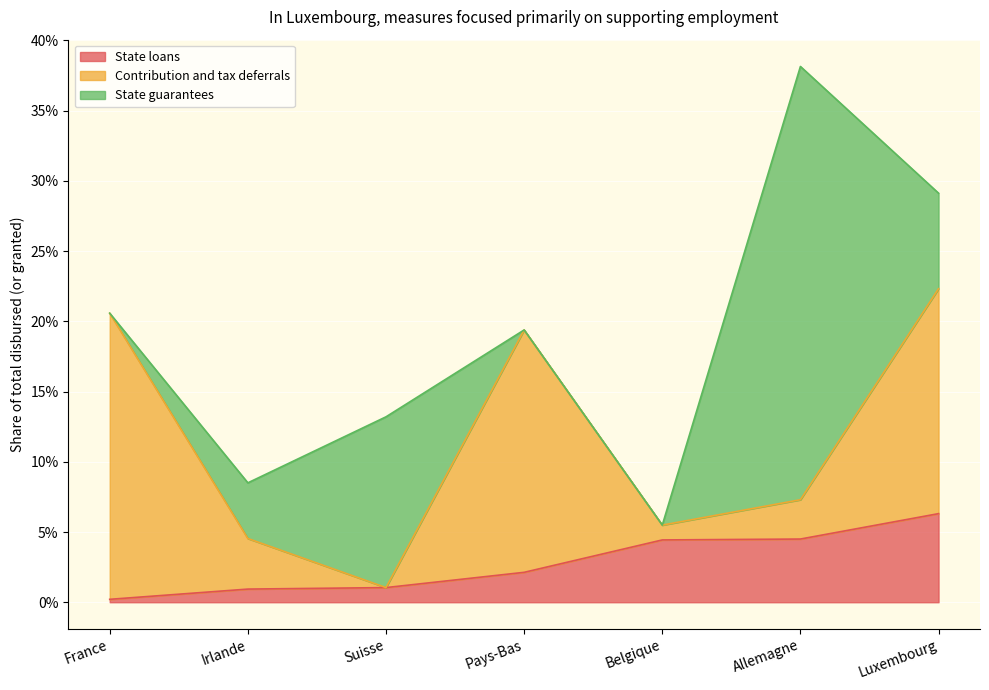

What are all the series names shown in the legend?

State loans, Contribution and tax deferrals, State guarantees